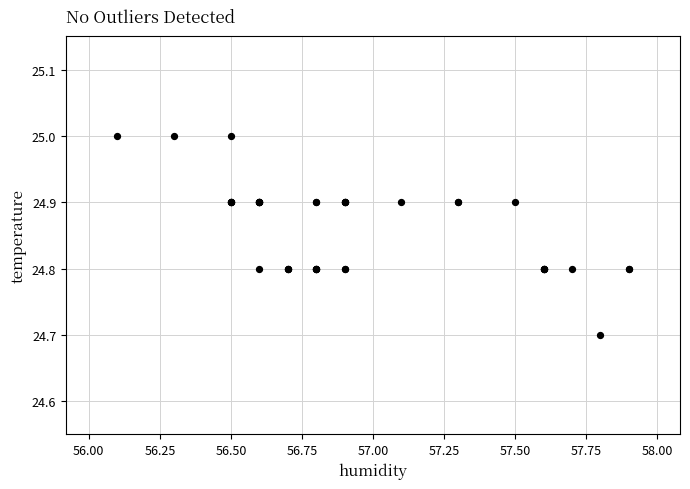

What Y value in the scatter plot is closest to 24?

24.7